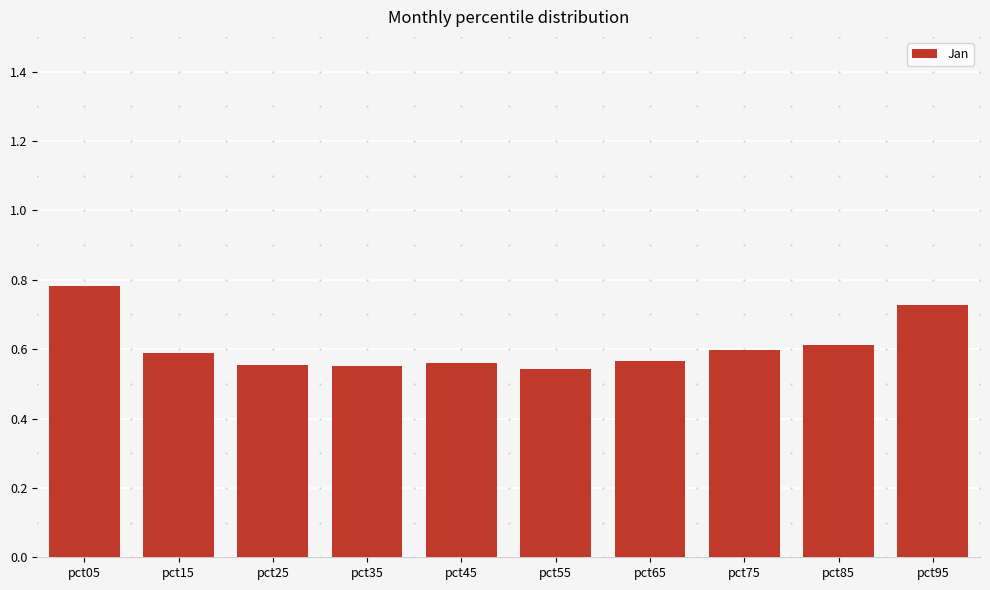

The value at pct65 is 0.6. True or false?

True